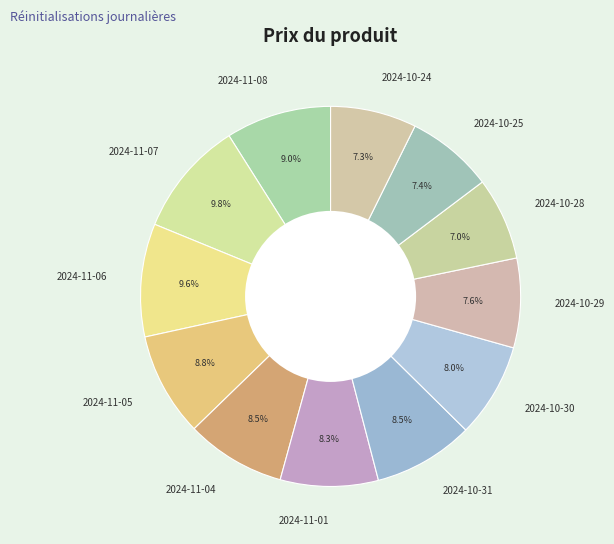

What is the ratio of the value at 2024-10-24 to the value at 2024-10-31?

0.9